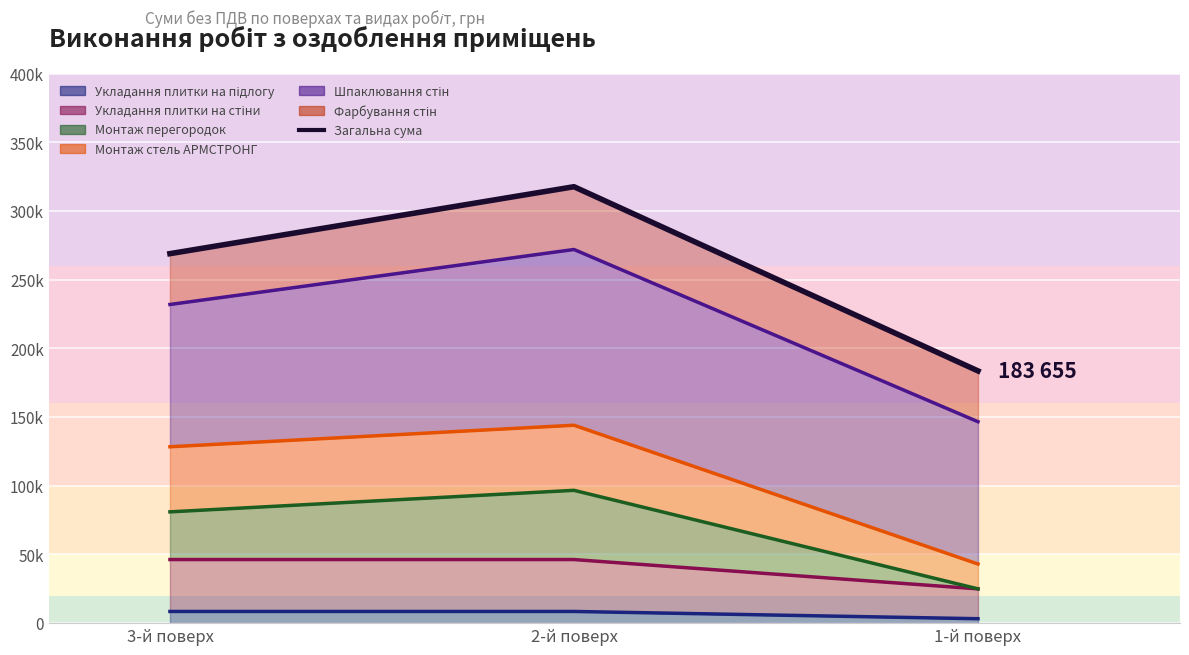

Rank the categories by value from lowest to highest.

1-й поверх, 3-й поверх, 2-й поверх